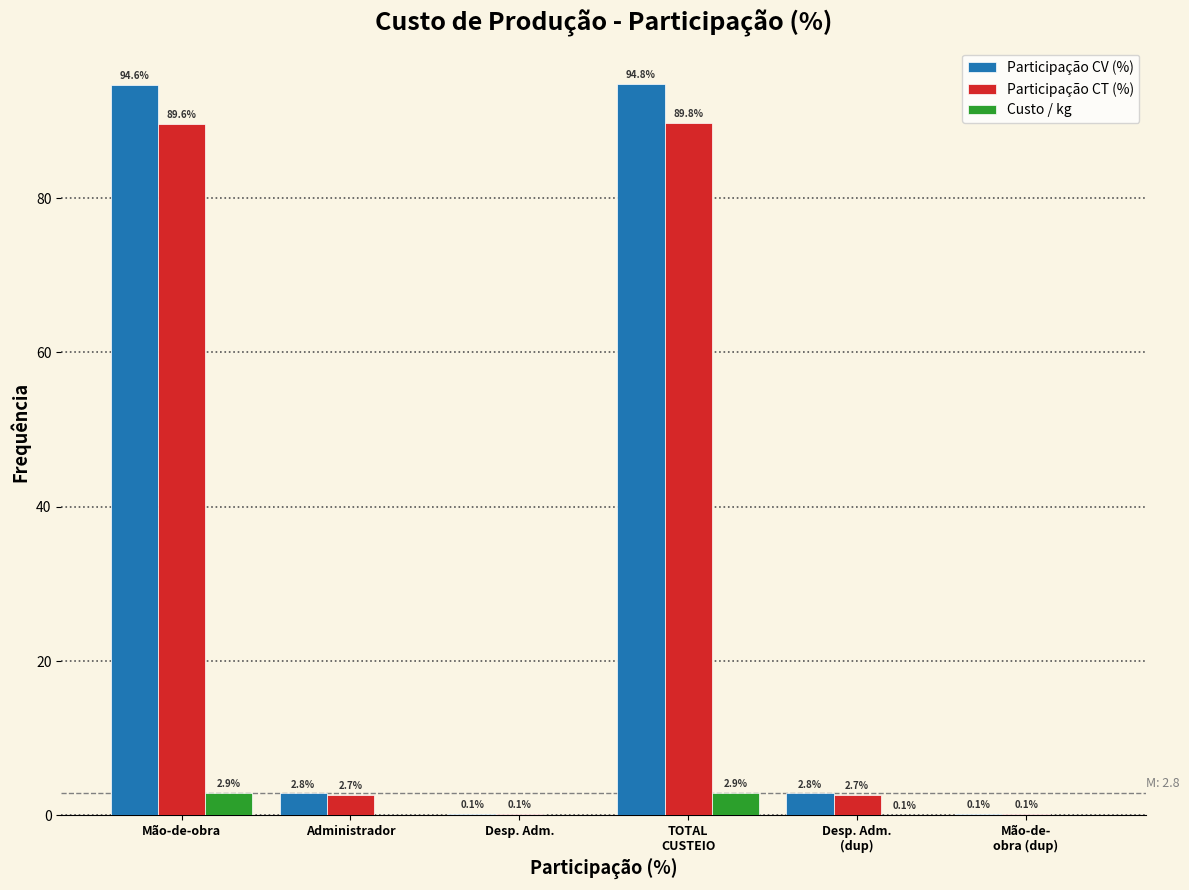

Which series changed the most between Administrador and Desp. Adm.?

Participação CV (%)